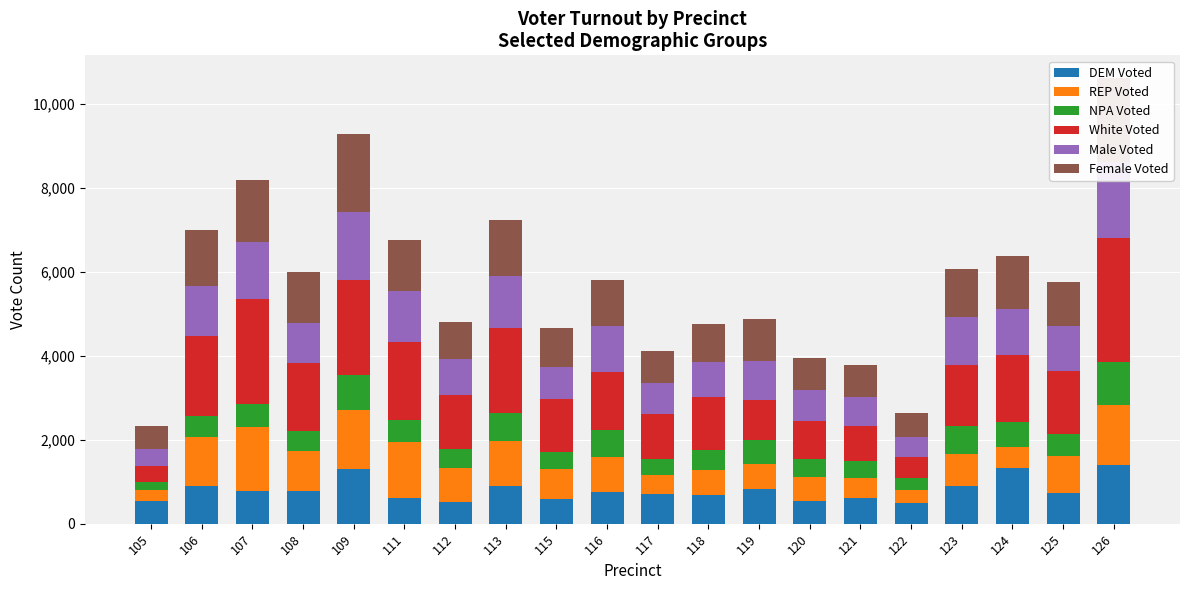

How many groups of bars are there?

20